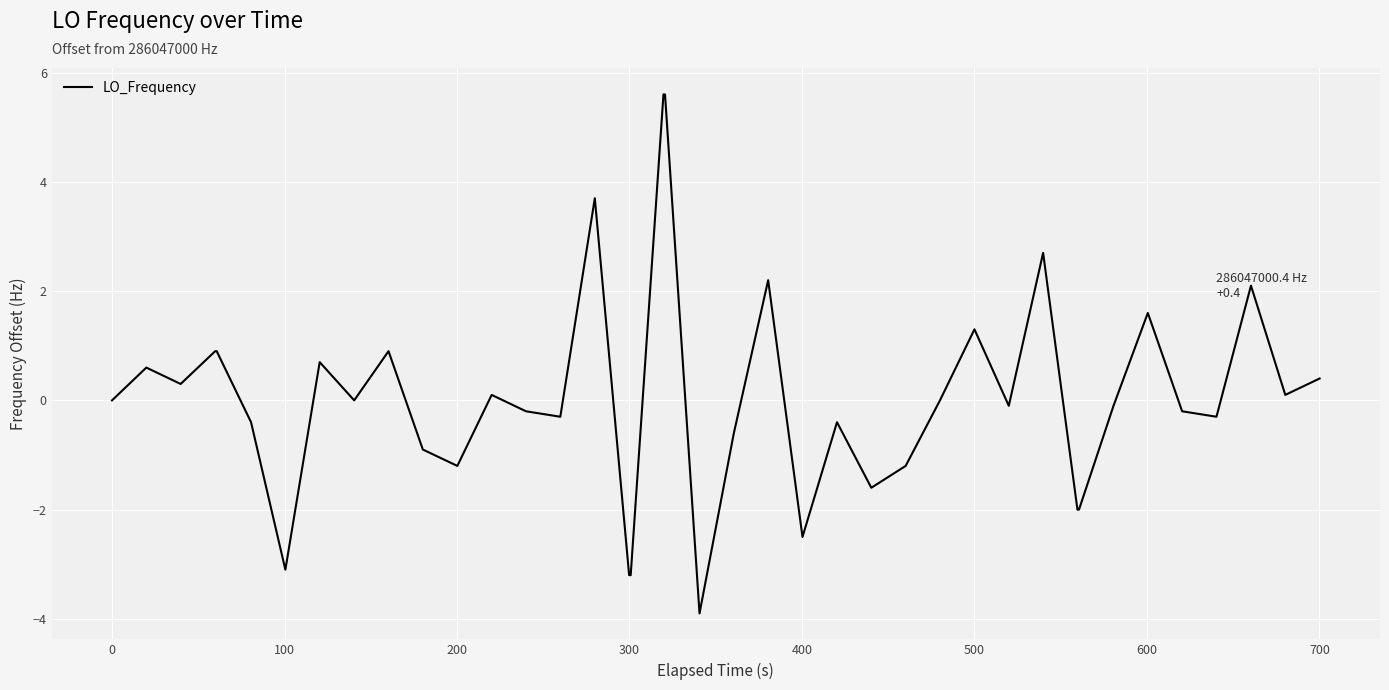

What is the smallest value displayed?

-3.9